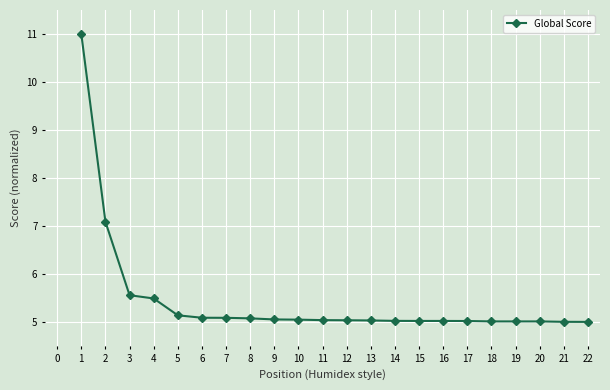

What is the ratio of the value at 12 to the value at 4?

0.9